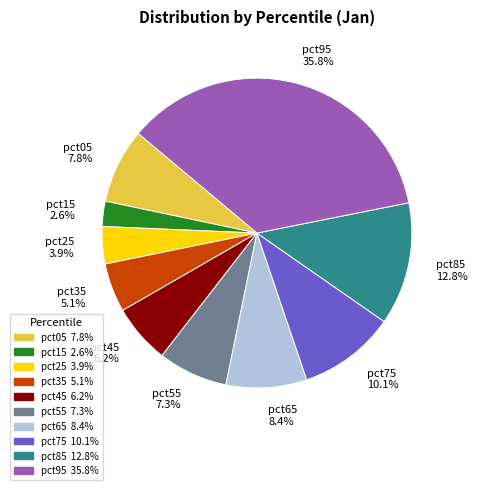

Do pct95 and pct05 together represent more than half of the pie?

No